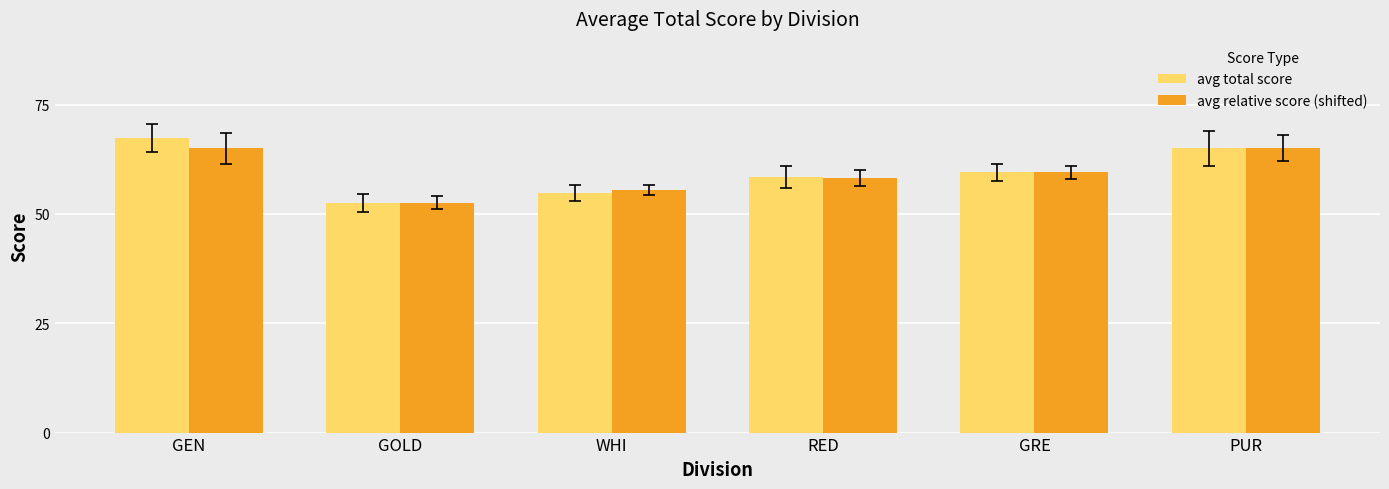

What is the lowest value of the avg relative score (shifted) series?

52.5